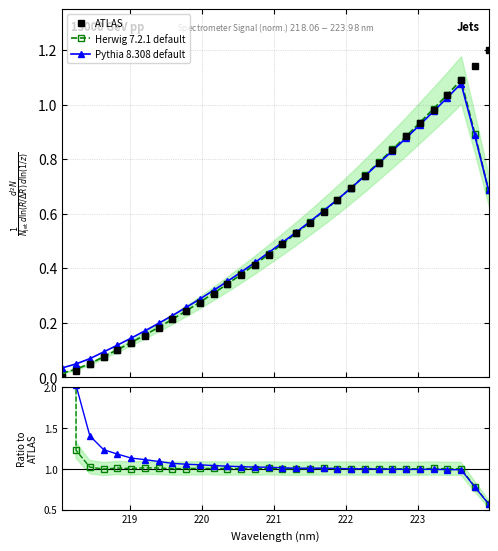

How many lines are shown in the chart?

3